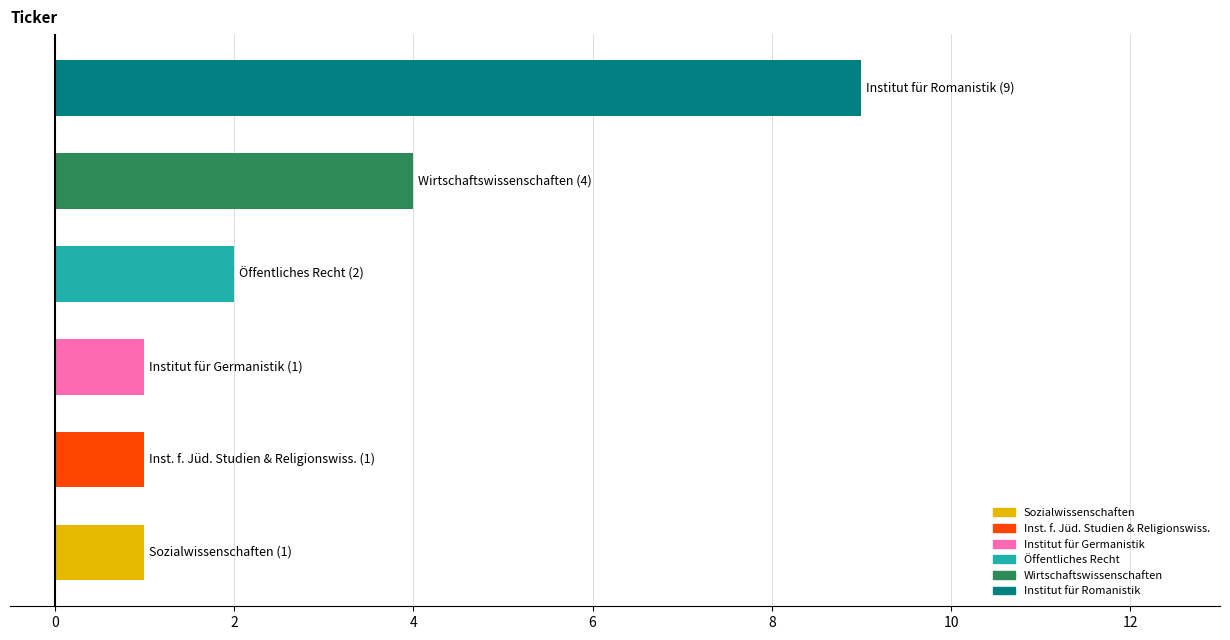

What is the average value?

3